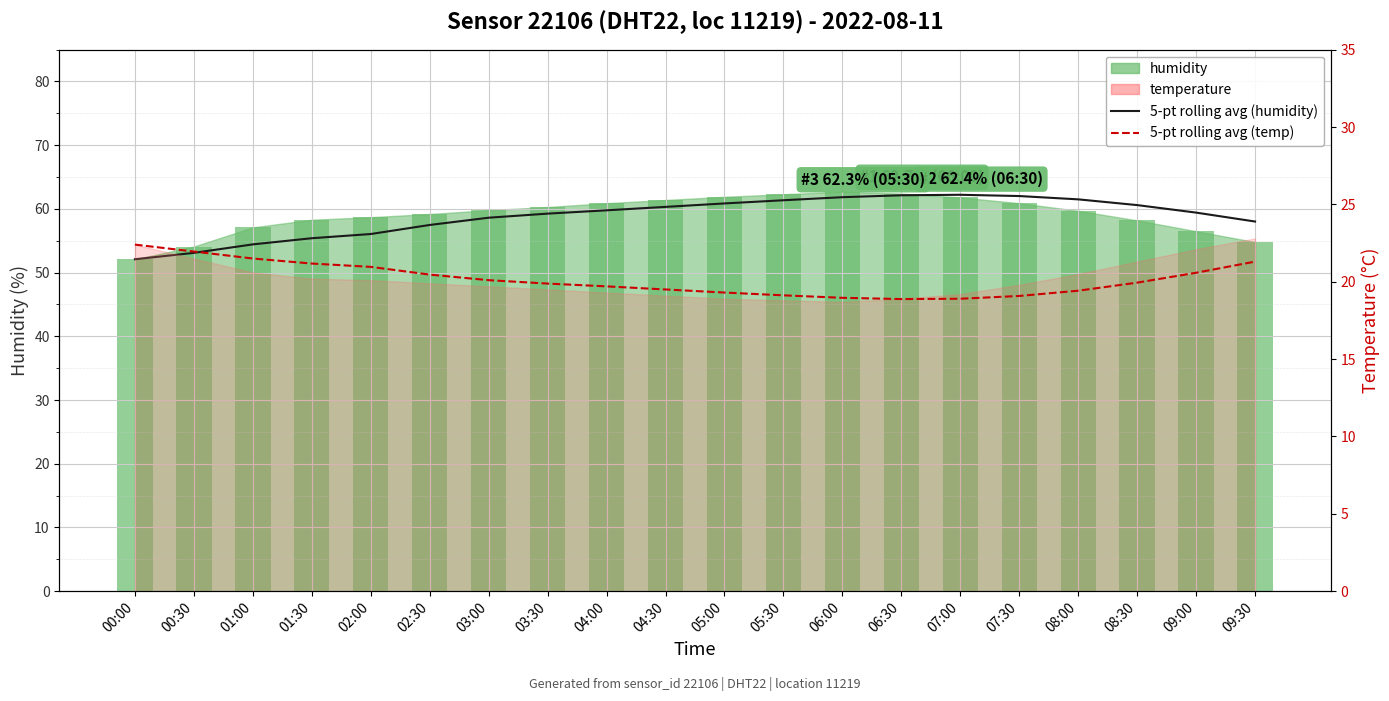

How many values in the 5-pt rolling avg (temp) series exceed 19?

17